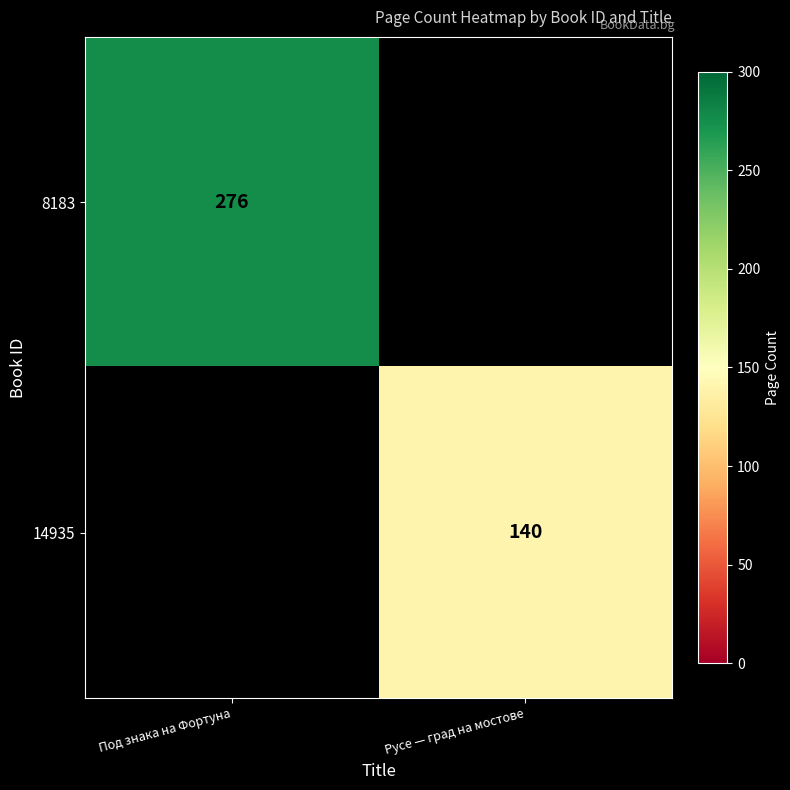

True or false: 14935 has a value of 233 at Русе — град на мостове.

False